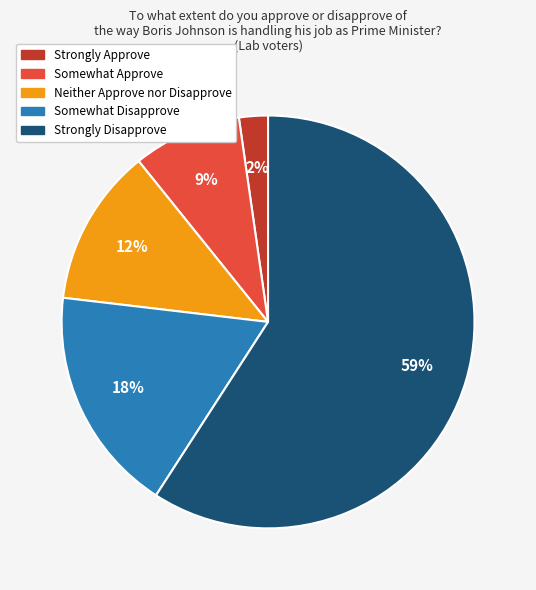

What is the largest slice in the pie chart?

Strongly Disapprove